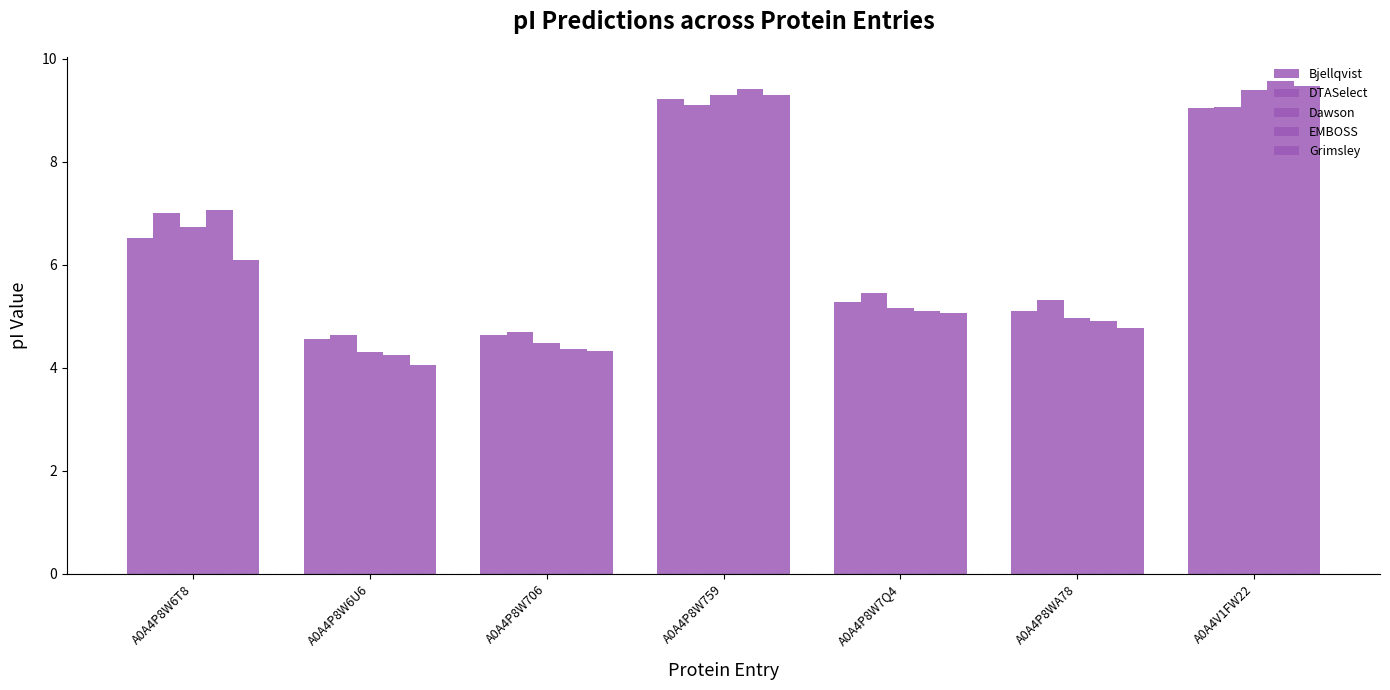

What is the sum of all DTASelect values?

45.3